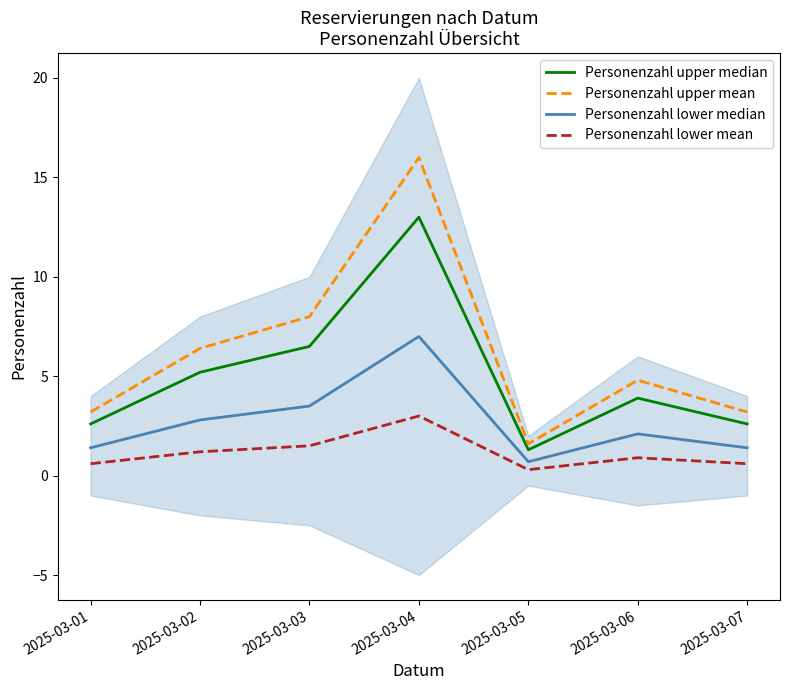

Which category has the highest value across all series?

2025-03-04